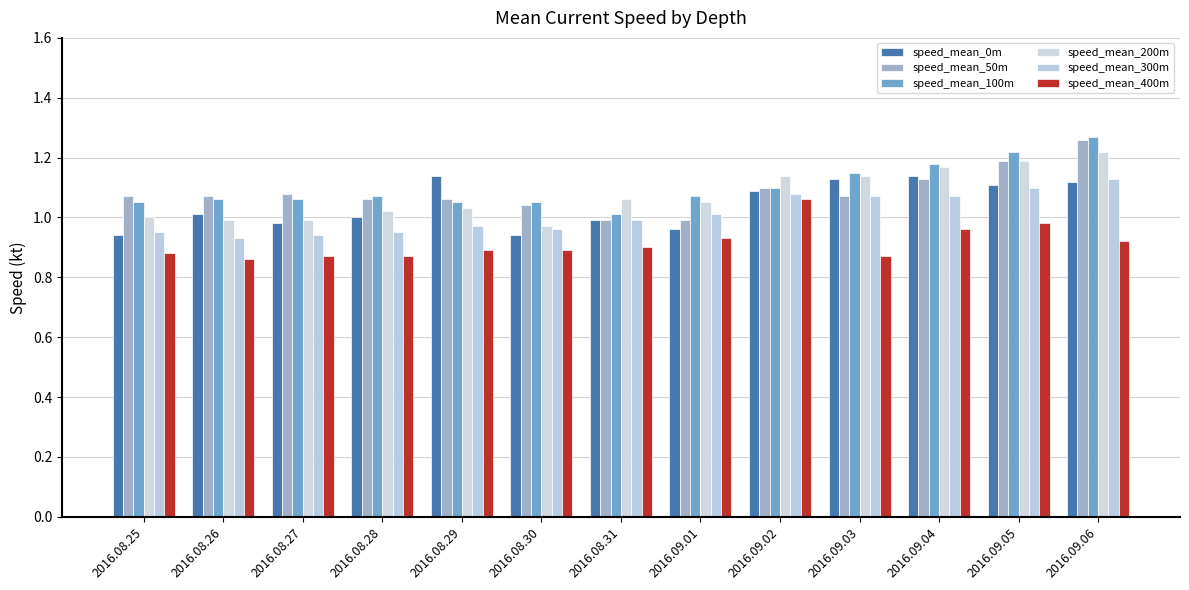

What is the label of the 8th bar from the right?

2016.08.30